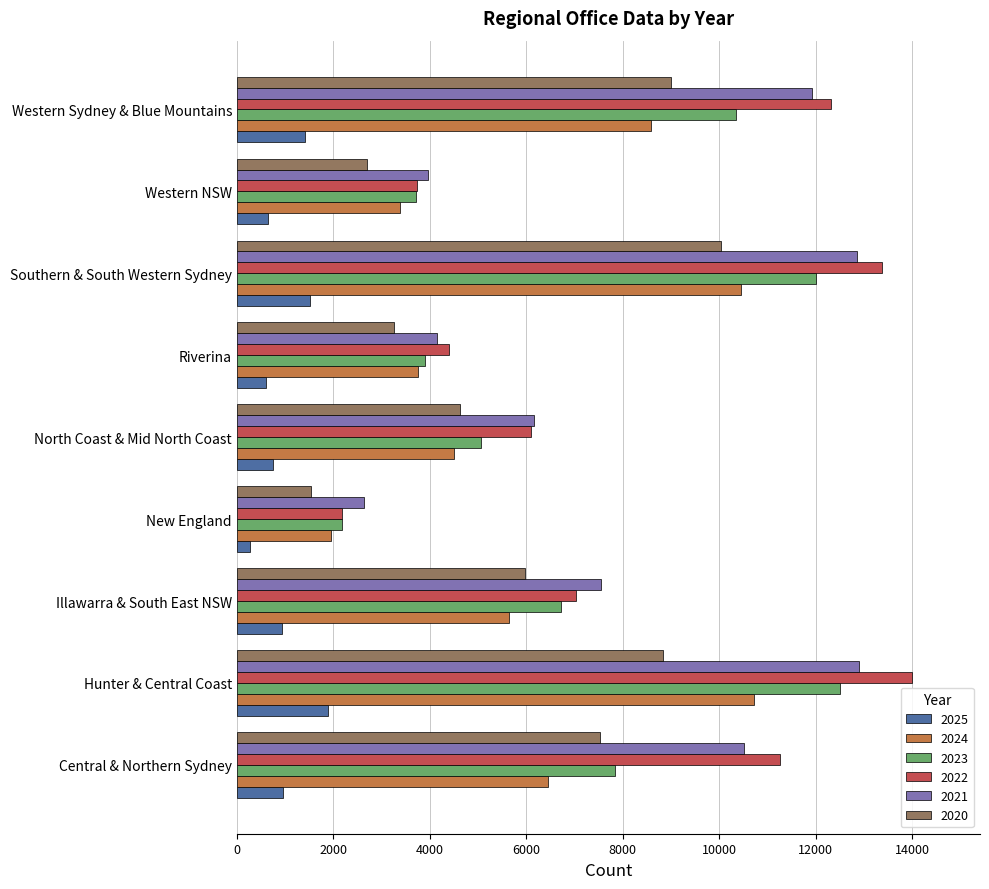

What is the total value across all series at Riverina?

20055